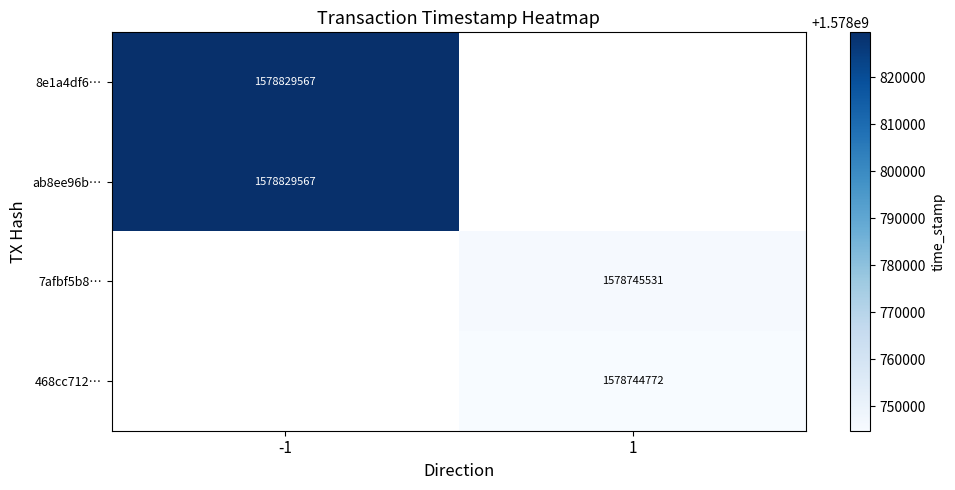

The 8e1a4df6… series shows 1578829567 at -1. True or false?

True